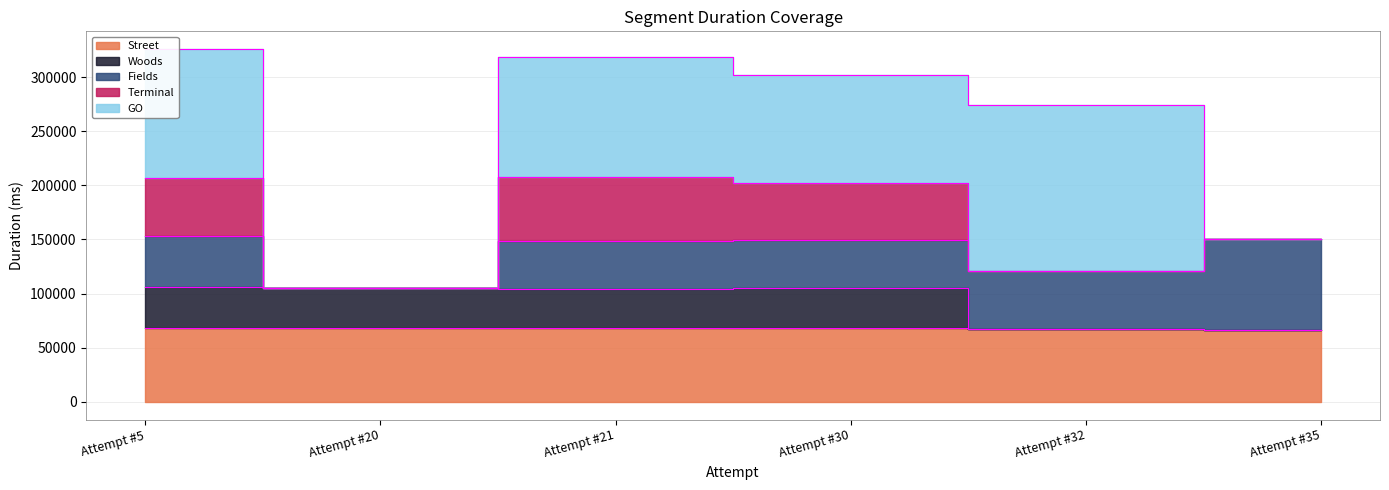

What is the difference between the maximum and second lowest values in the GO series?

153137